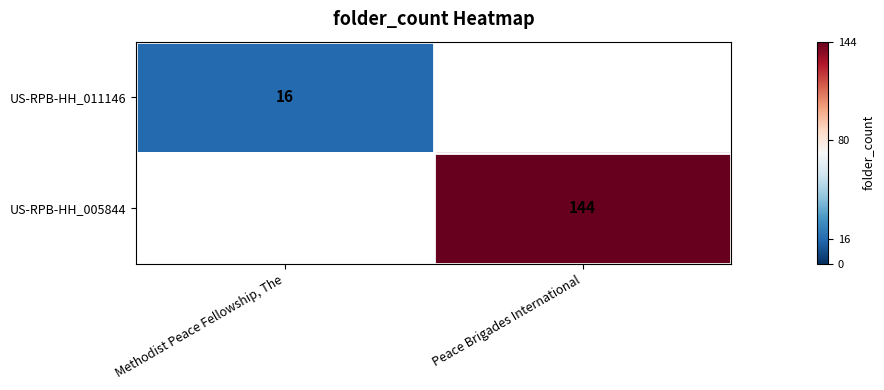

True or false: US-RPB-HH_005844 has a value of 144 at Peace Brigades International.

True